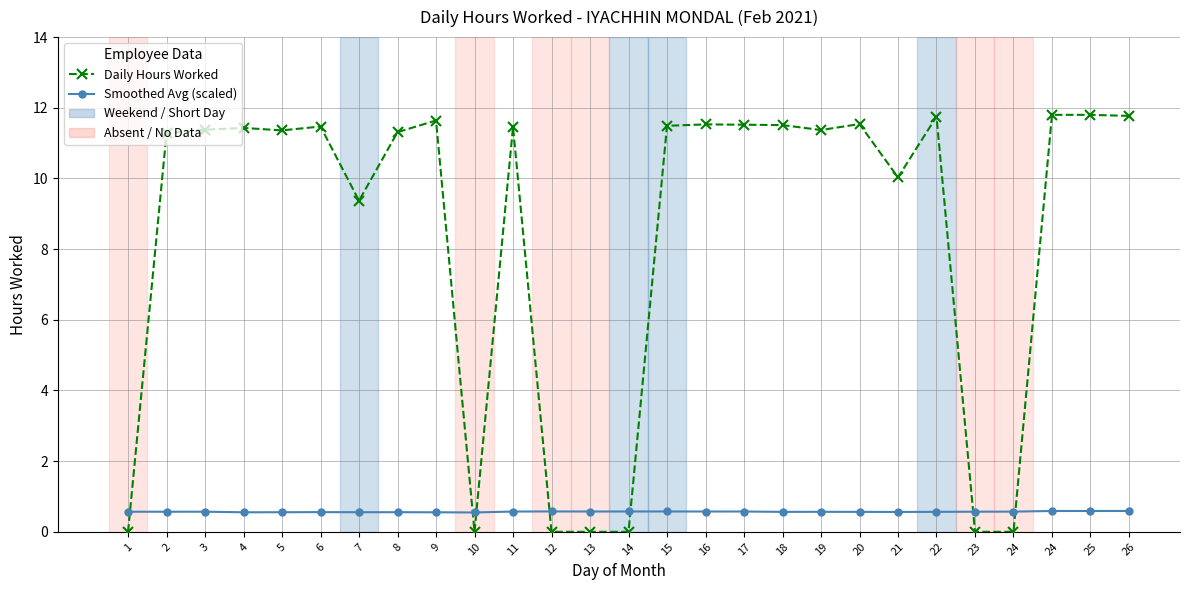

How many series are shown in this chart?

2